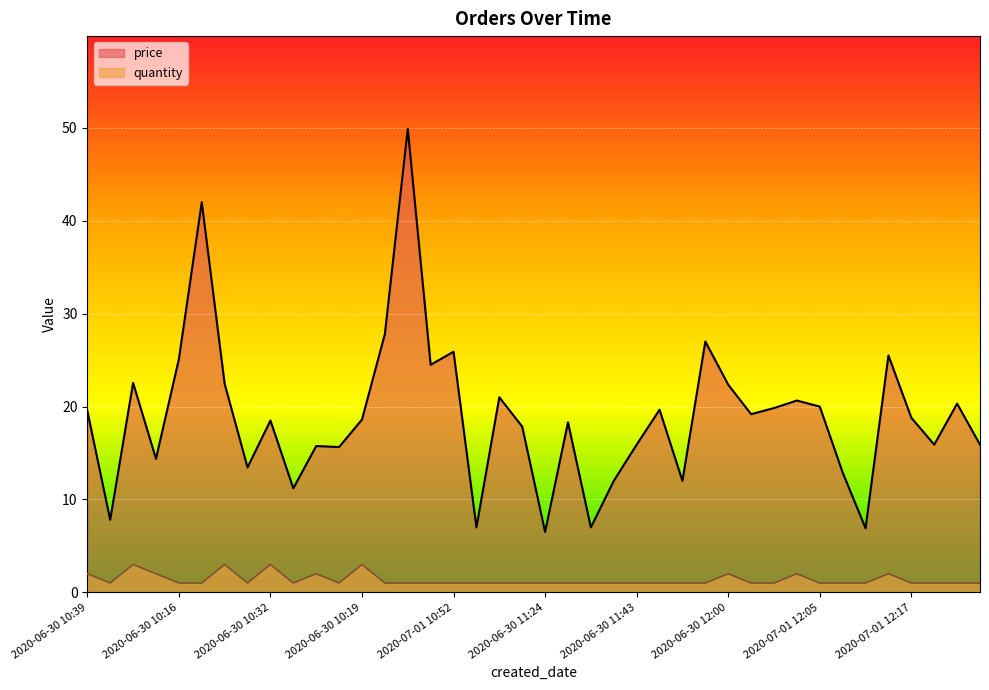

Where is the first local maximum for quantity?

2020-06-30 11:29